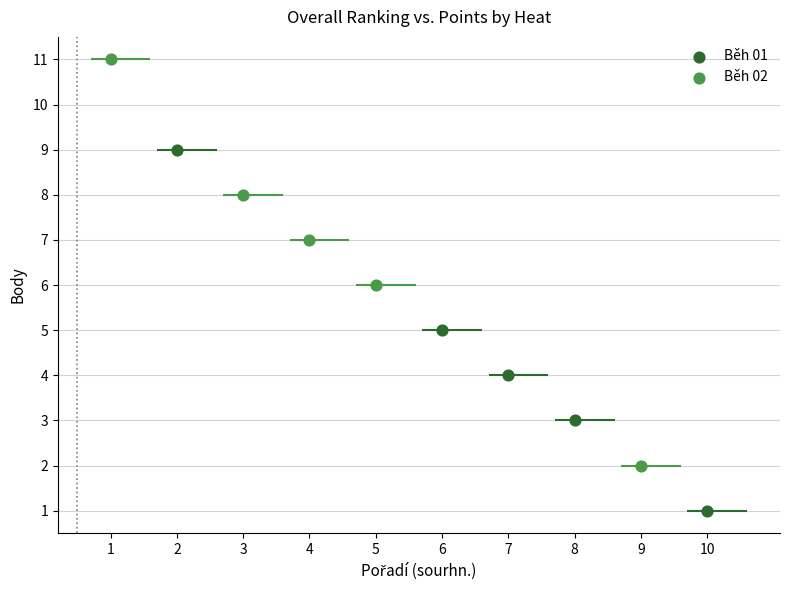

Which series has the widest spread of Y values?

Běh 02